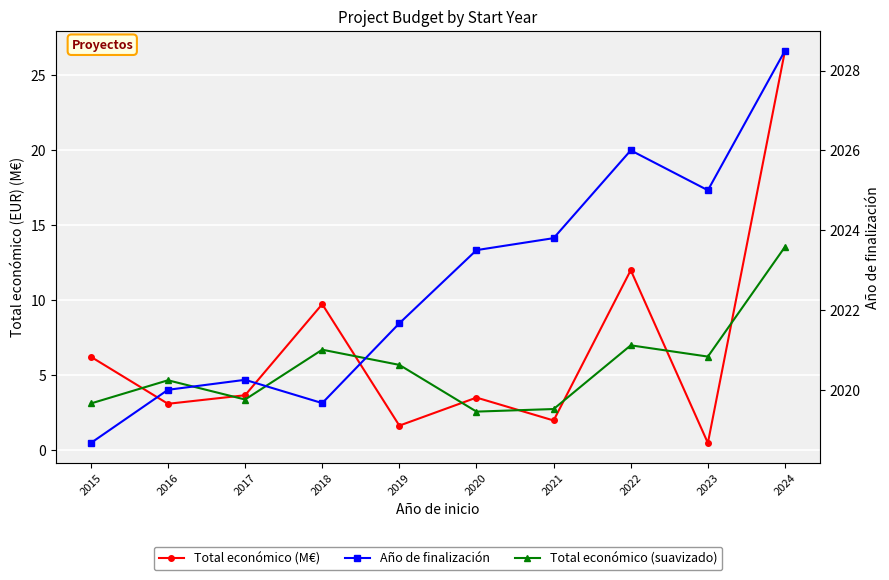

Is this an area chart (filled region under the line)?

No